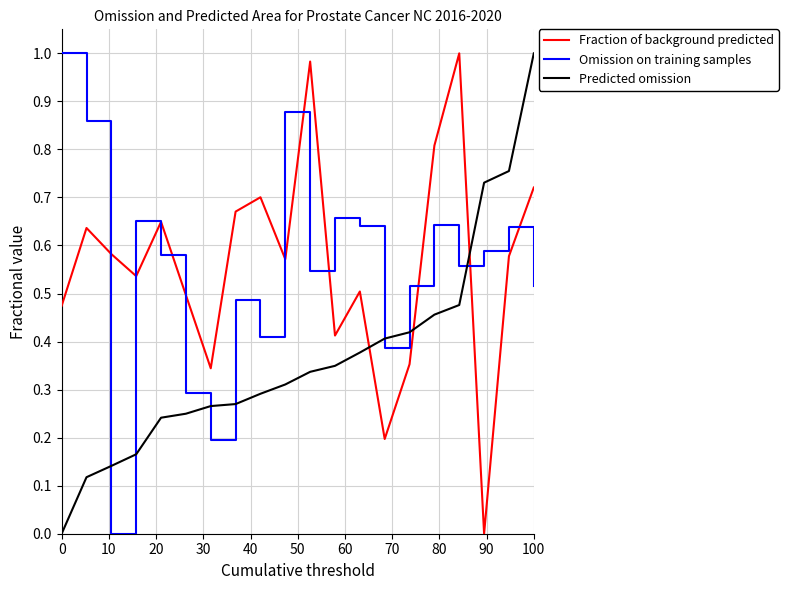

Which series ends up on top after the final intersection of Fraction of background predicted and Predicted omission?

Predicted omission